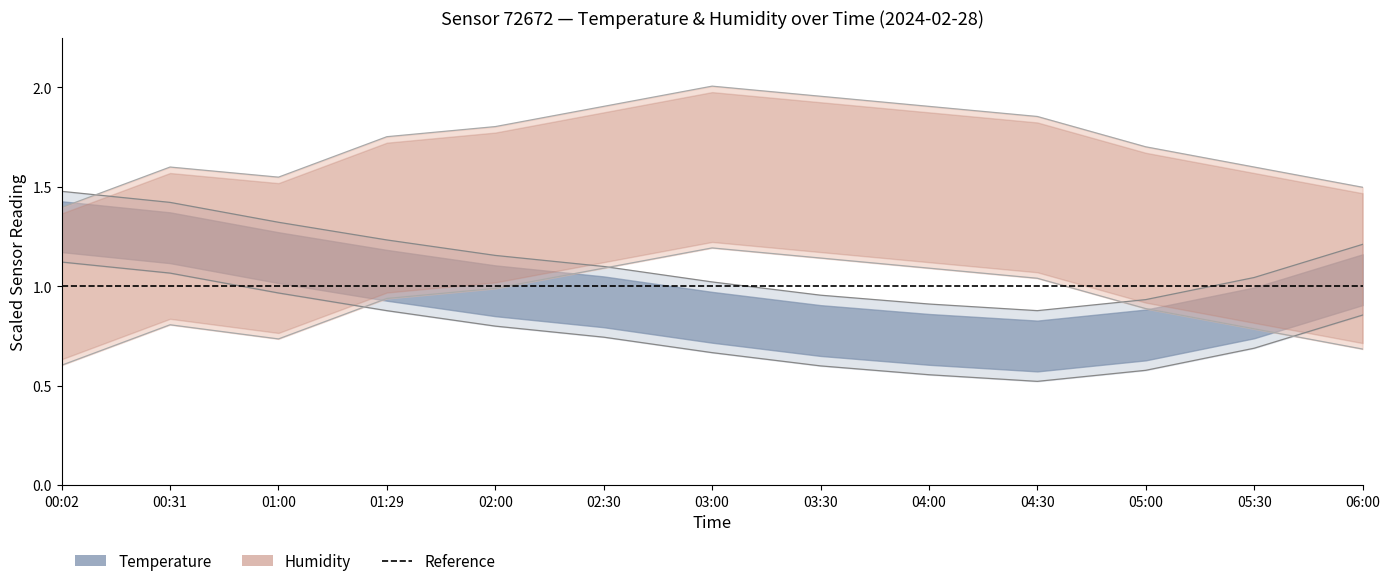

Is this an area chart (filled region under the line)?

No